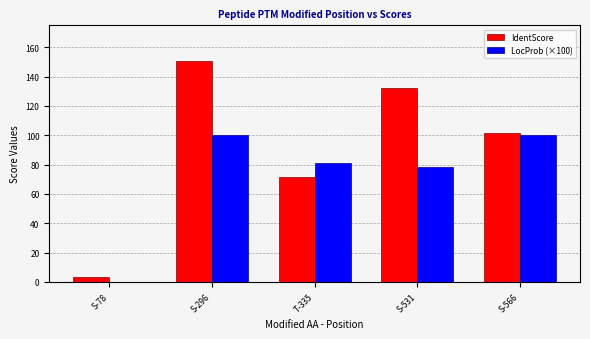

Is it true that IdentScore equals 71.5 at T-335?

True